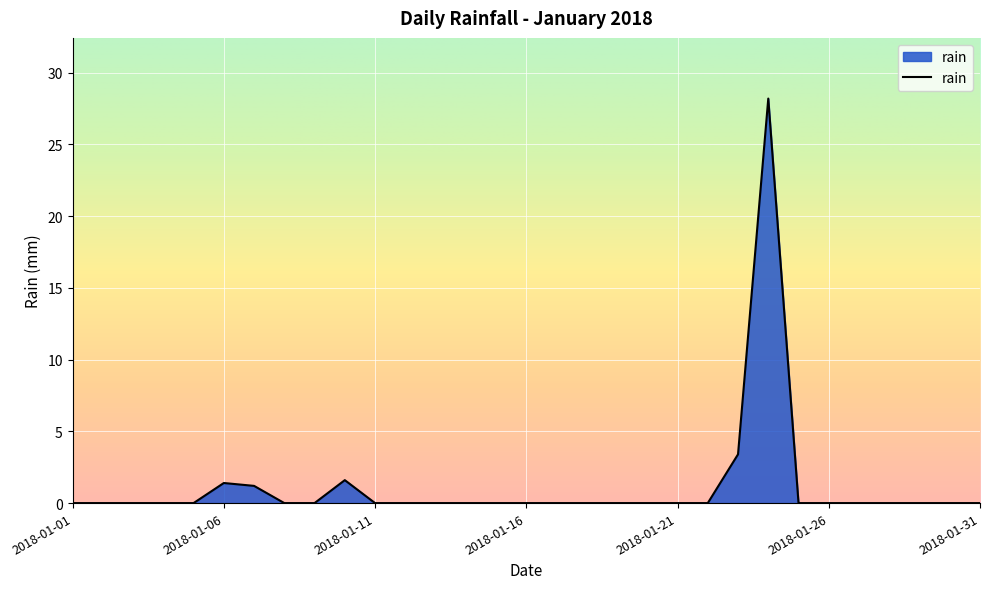

What is the maximum value shown in the chart?

28.2